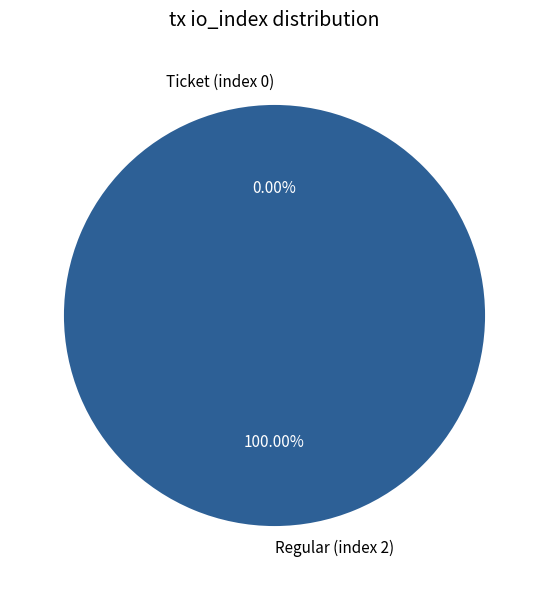

Which slice represents more than half of the pie?

Regular (index 2)